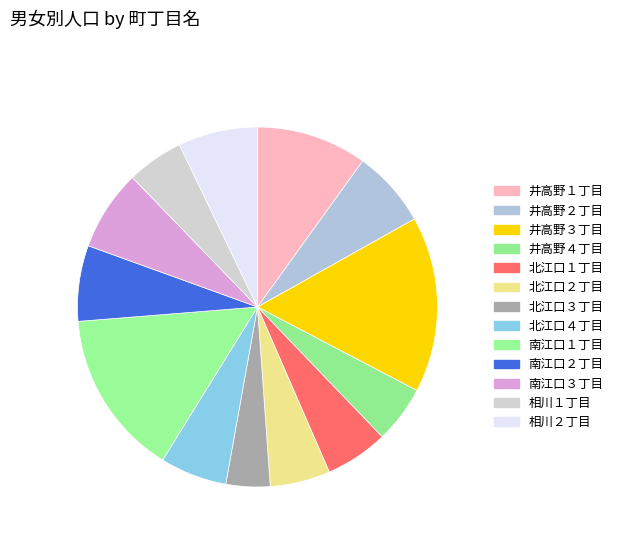

Which category has the biggest portion of the pie?

井高野３丁目